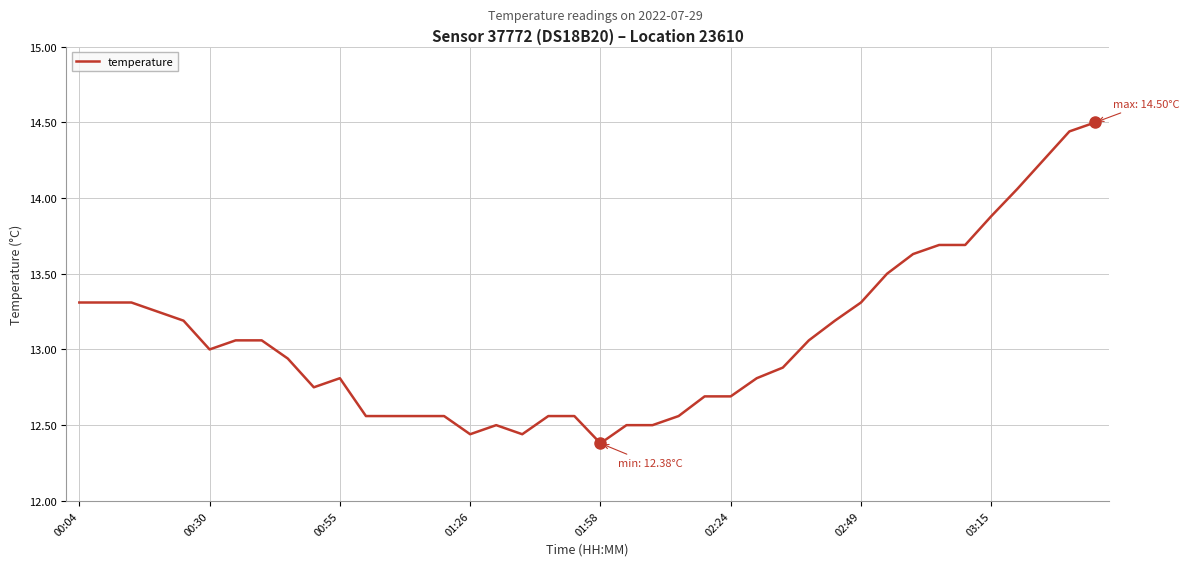

What is the difference between the maximum and minimum values?

2.1